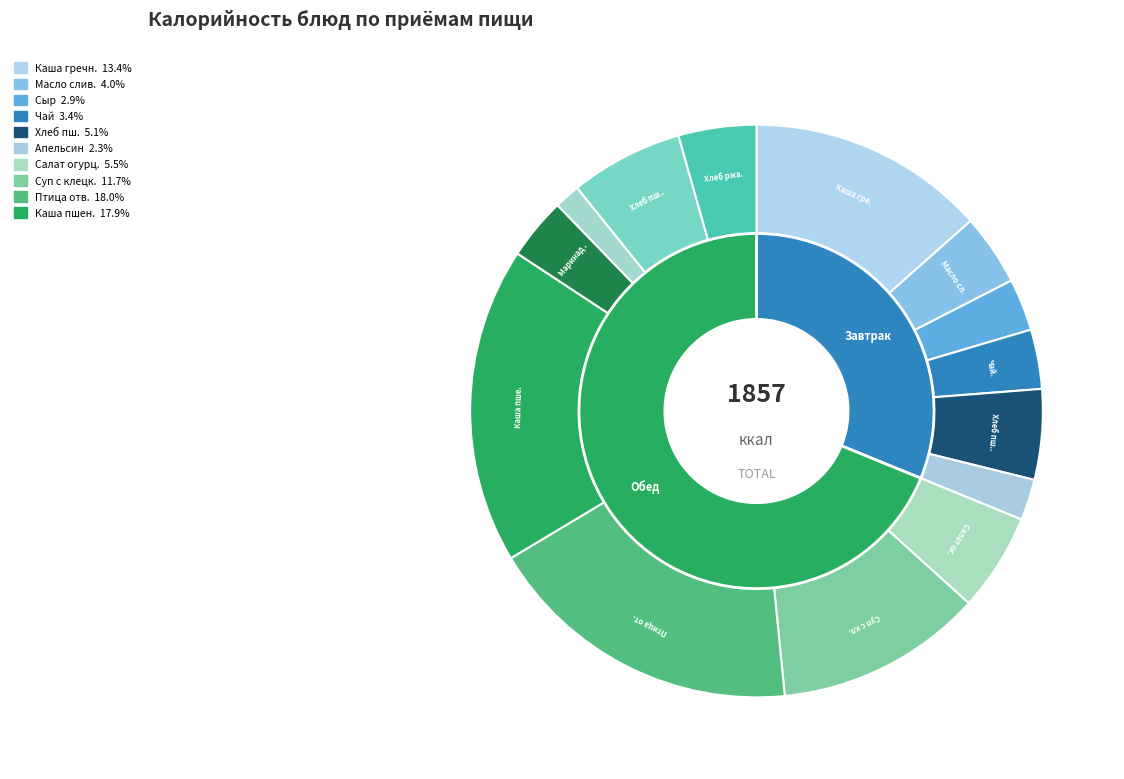

To the nearest percent, what portion does Каша молочная жидкая из гречневой крупы represent?

13%